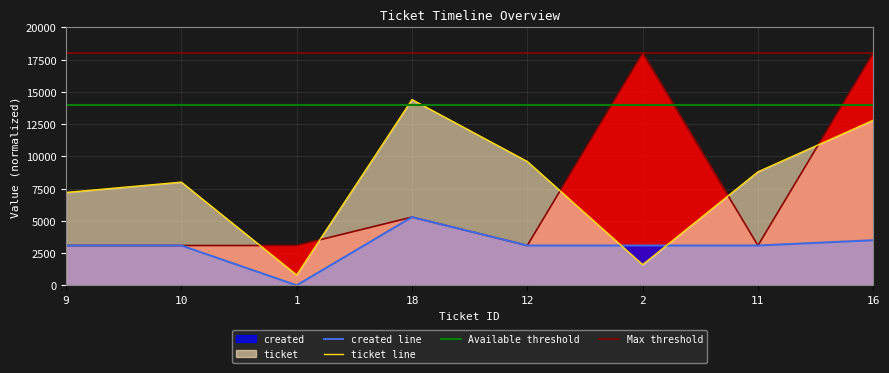

List the labels in order of ticket line value, largest first.

18, 16, 12, 11, 10, 9, 2, 1